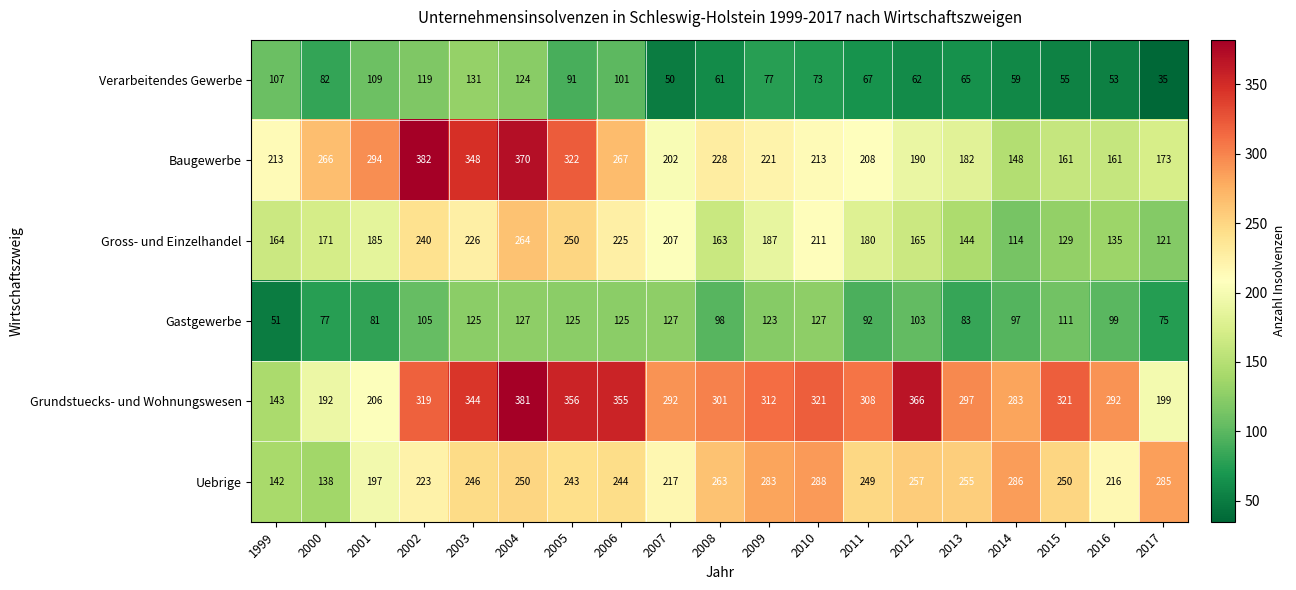

Rank the categories by Gross- und Einzelhandel value from highest to lowest.

2004, 2005, 2002, 2003, 2006, 2010, 2007, 2009, 2001, 2011, 2000, 2012, 1999, 2008, 2013, 2016, 2015, 2017, 2014